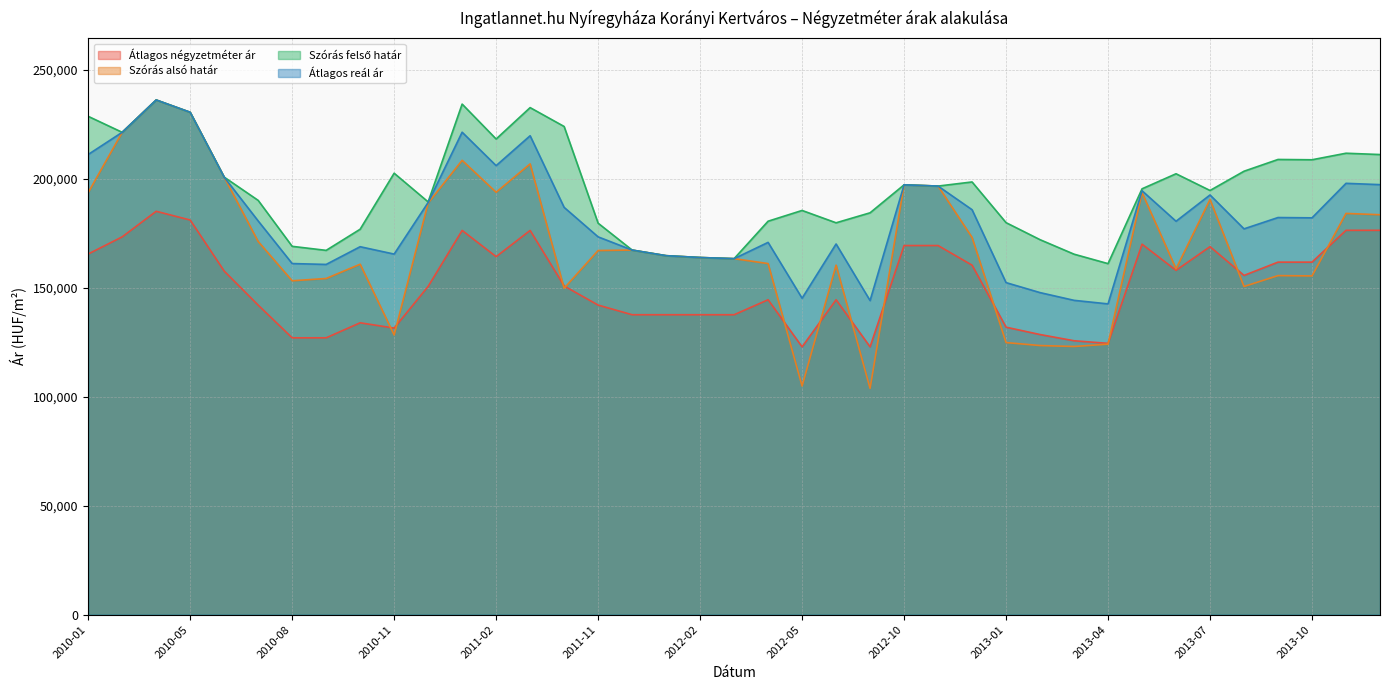

What is the difference between the maximum and minimum values in the Átlagos négyzetméter ár series?

62237